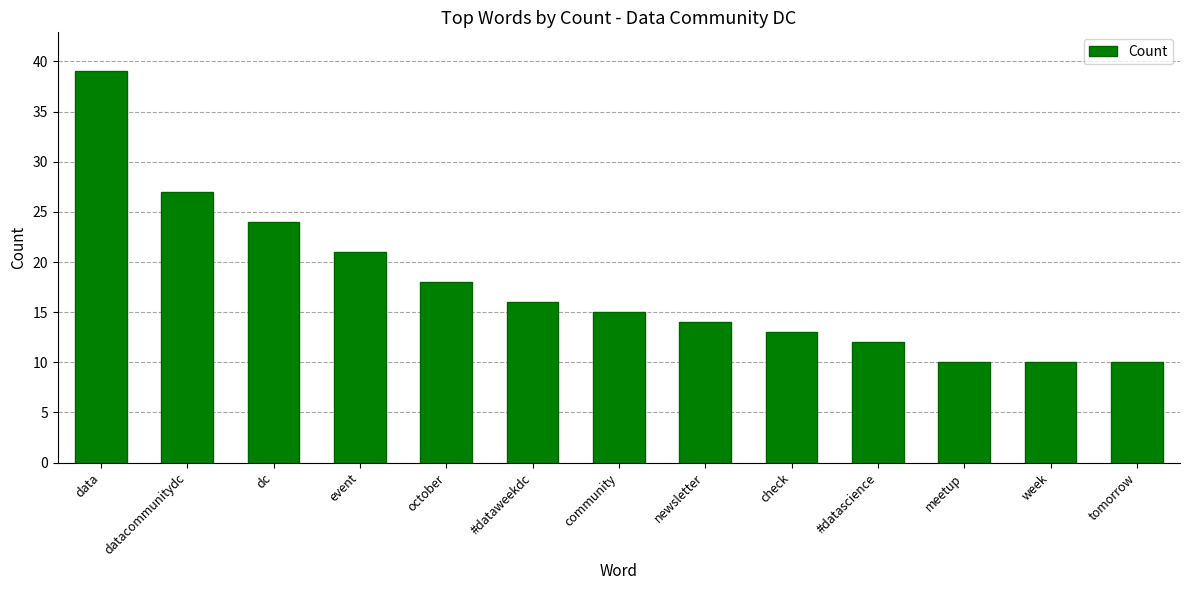

Approximately how many times larger is the value at meetup compared to october?

0.6